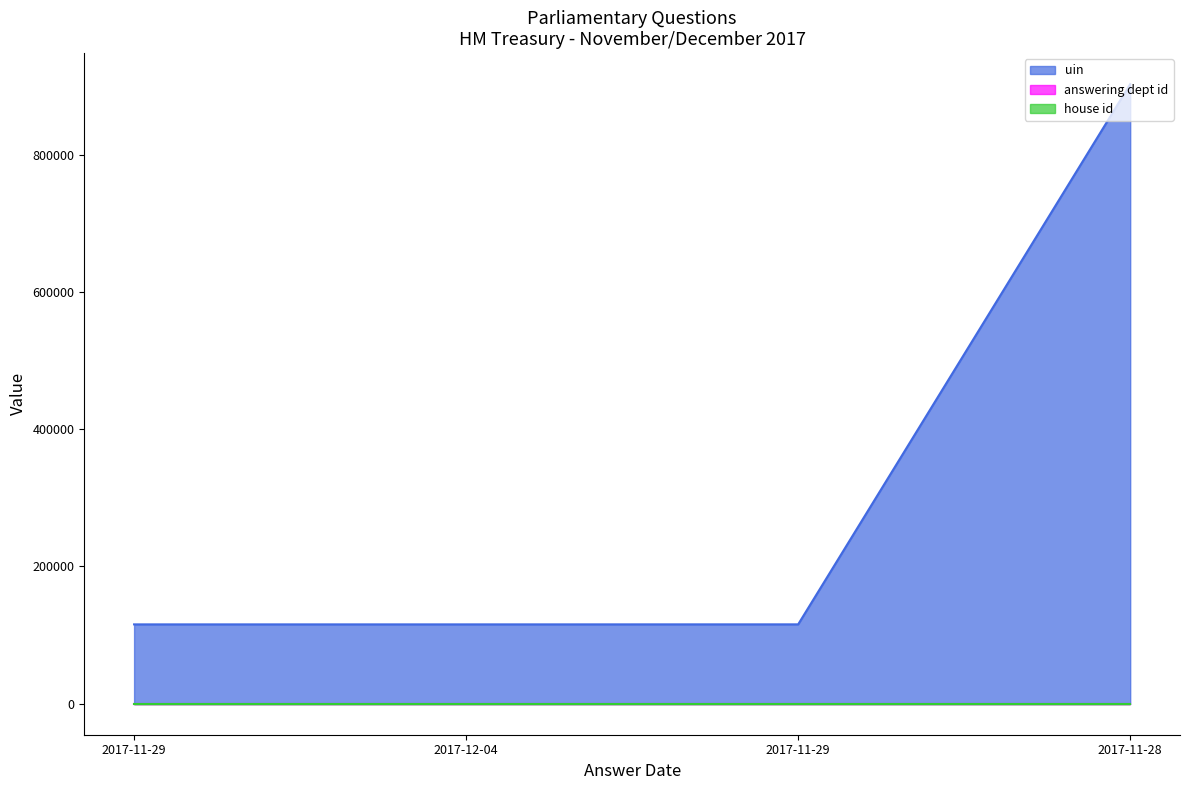

Reading left to right, list all the values displayed in this chart.

uin: 2017-11-29=115600	2017-12-04=115606	2017-11-29=115639	2017-11-28=902596
answering dept id: 2017-11-29=14	2017-12-04=14	2017-11-29=14	2017-11-28=14
house id: 2017-11-29=1	2017-12-04=1	2017-11-29=1	2017-11-28=1